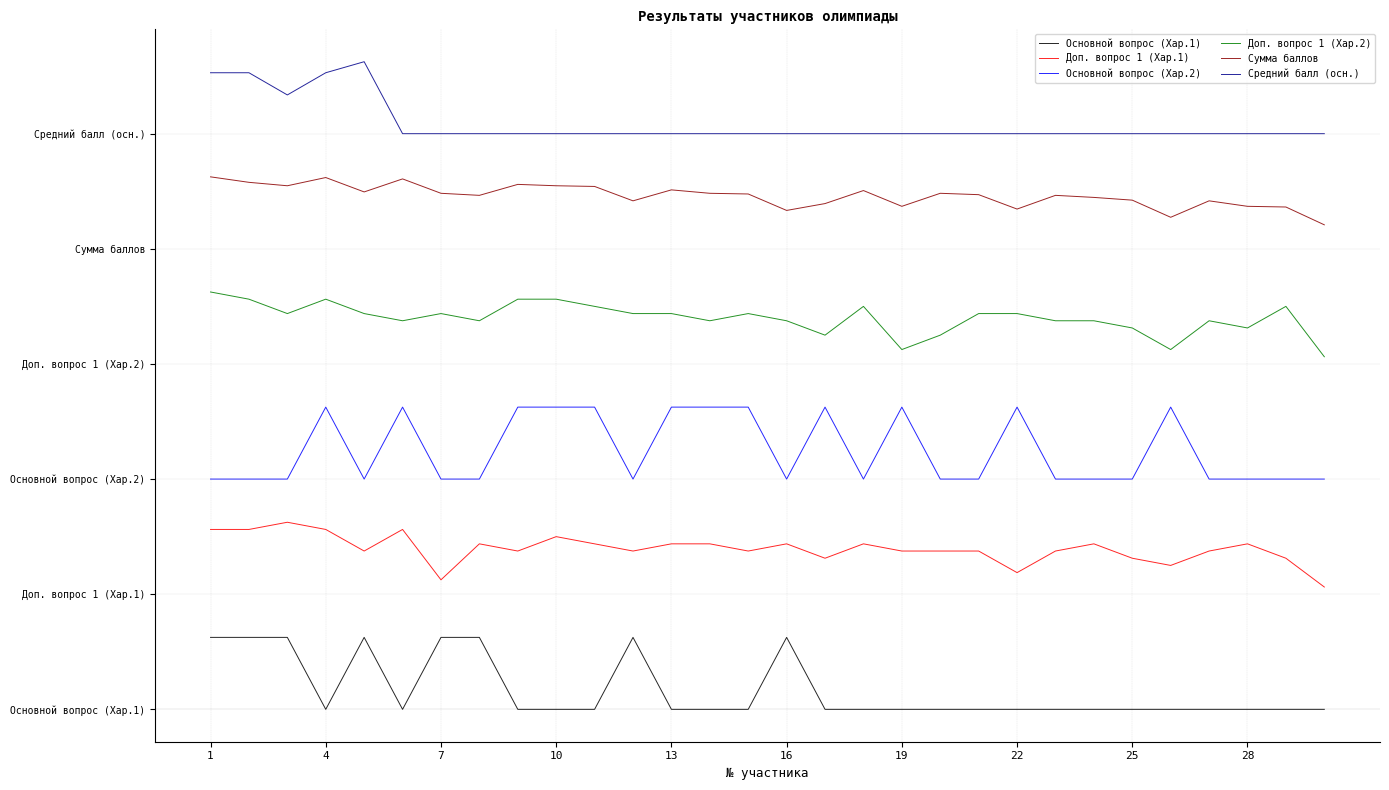

What are all the series names shown in the legend?

Основной вопрос (Хар.1), Доп. вопрос 1 (Хар.1), Основной вопрос (Хар.2), Доп. вопрос 1 (Хар.2), Сумма баллов, Средний балл (осн.)